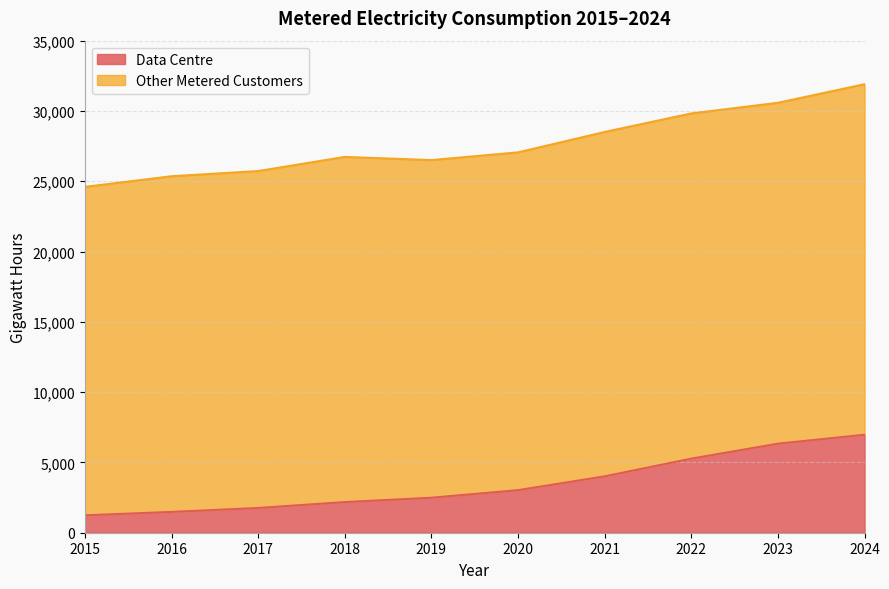

Which label corresponds to the smallest value in the chart?

2015